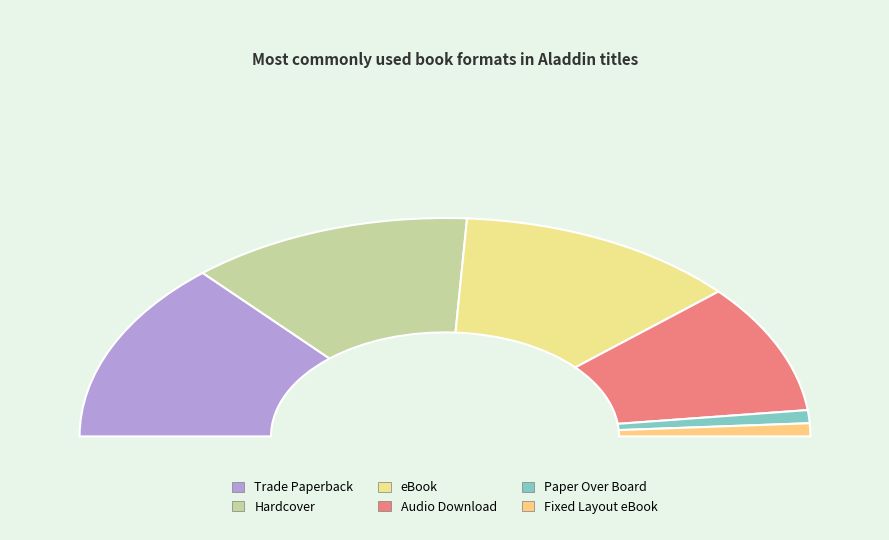

Is it true that Trade Paperback is 27% of the pie?

True